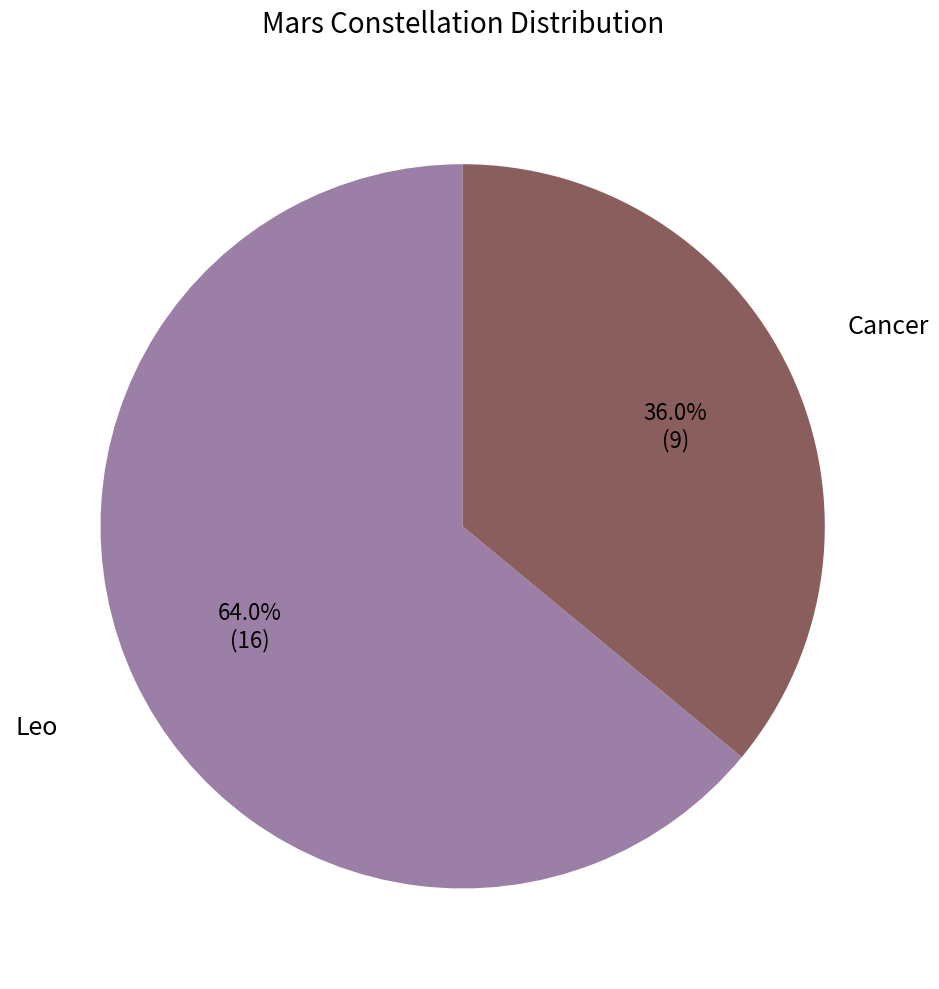

Rank the categories by value from highest to lowest.

Leo, Cancer